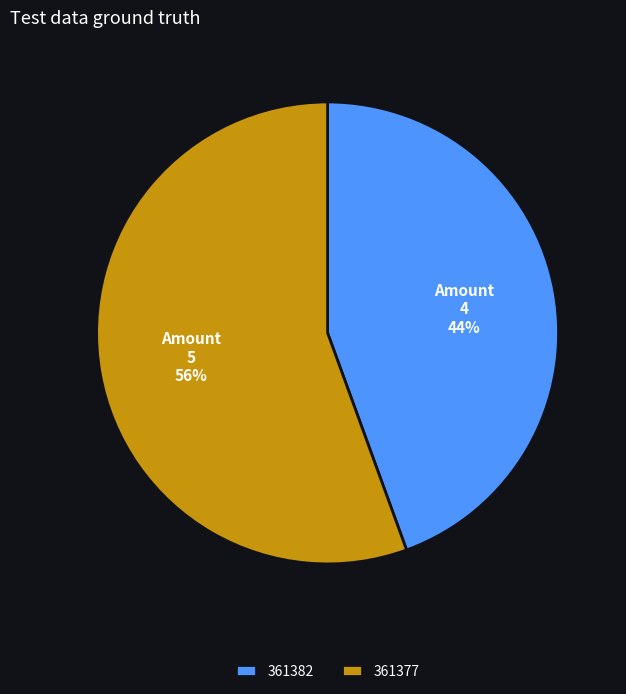

How many slices are in this pie chart?

2